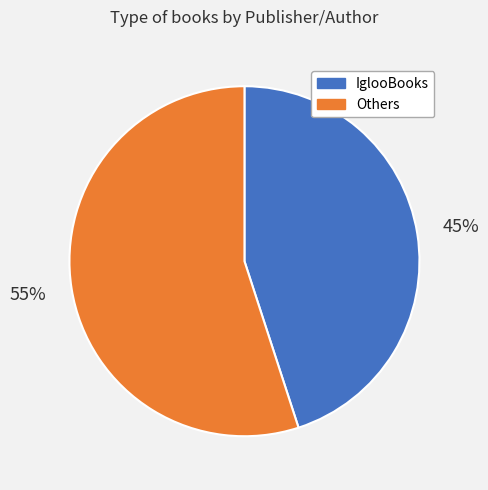

To the nearest percent, what is the difference between the largest and smallest slice percentages?

10%